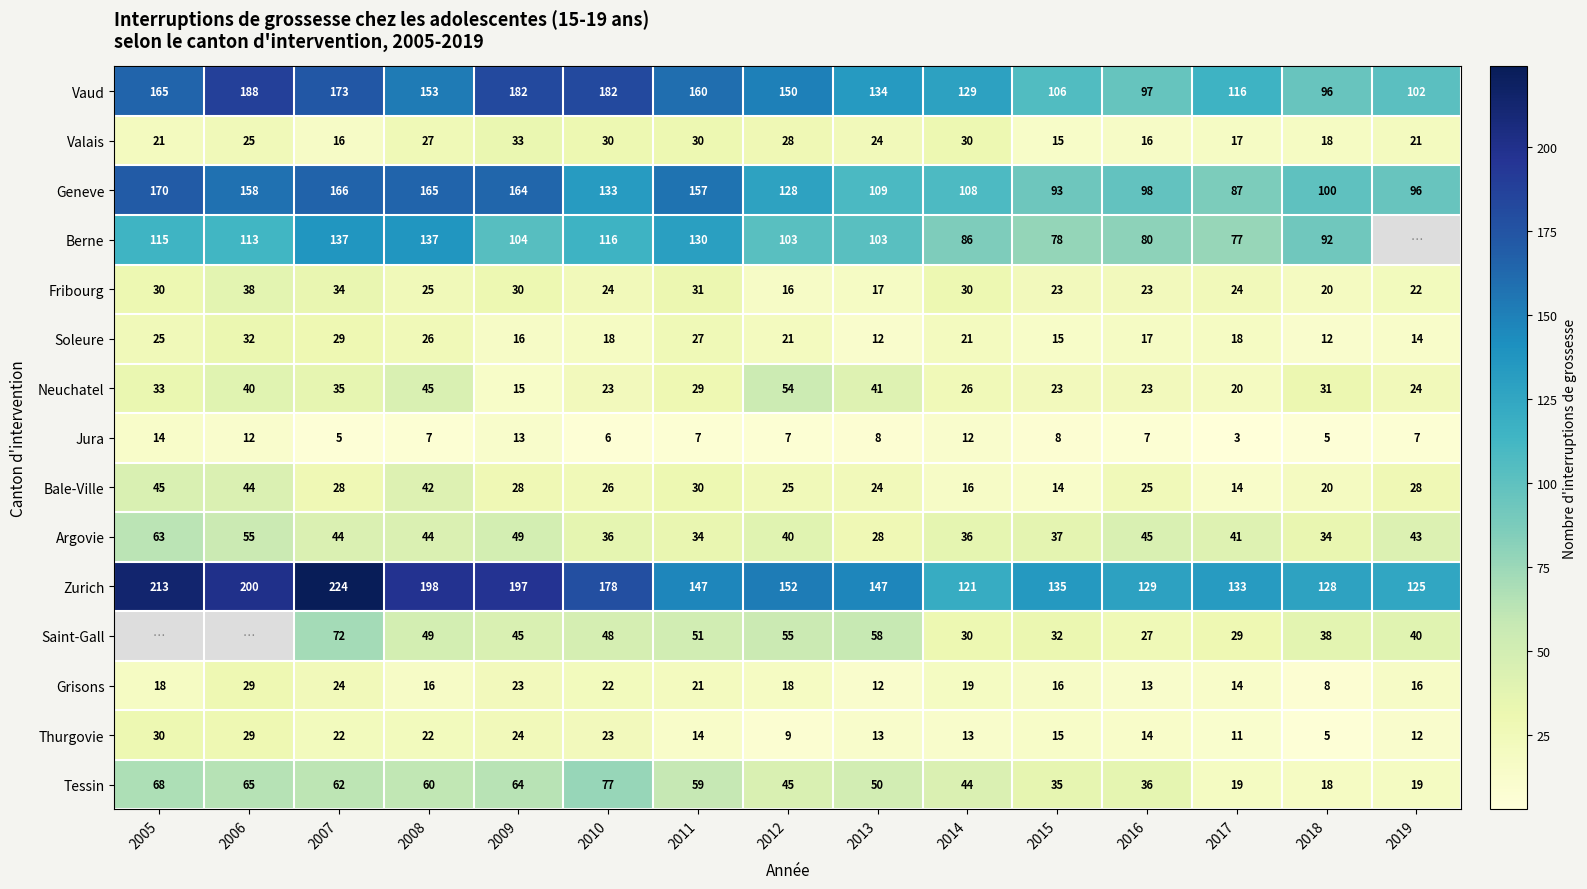

The Grisons series shows 16 at 2019. True or false?

True